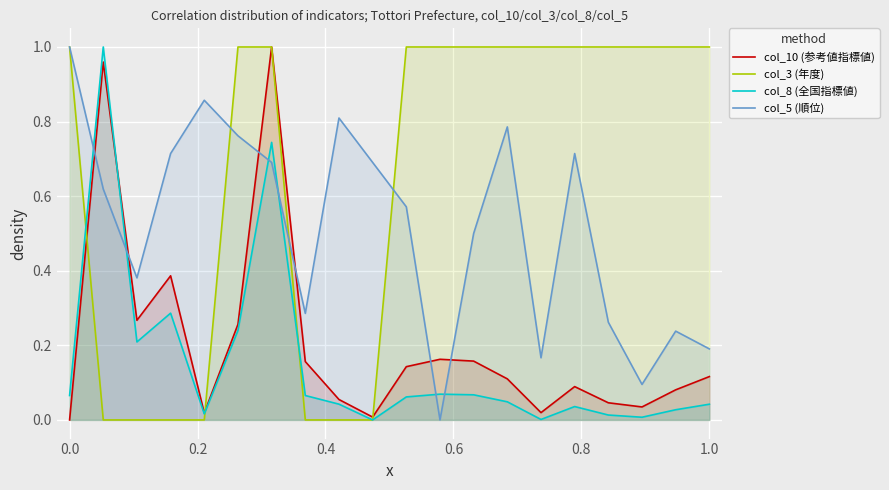

Reading right to left, what are all the values shown in this chart?

col_10 (参考値指標値): 0.1	0.1	0.0	0.0	0.1	0.0	0.1	0.2	0.2	0.1	0.0	0.1	0.2	1.0	0.3	0.0	0.4	0.3	1.0	0.0
col_3 (年度): 1.0	1.0	1.0	1.0	1.0	1.0	1.0	1.0	1.0	1.0	0.0	0.0	0.0	1.0	1.0	0.0	0.0	0.0	0.0	1.0
col_8 (全国指標値): 0.0	0.0	0.0	0.0	0.0	0.0	0.0	0.1	0.1	0.1	0.0	0.0	0.1	0.7	0.2	0.0	0.3	0.2	1.0	0.1
col_5 (順位): 0.2	0.2	0.1	0.3	0.7	0.2	0.8	0.5	0.0	0.6	0.7	0.8	0.3	0.7	0.8	0.9	0.7	0.4	0.6	1.0